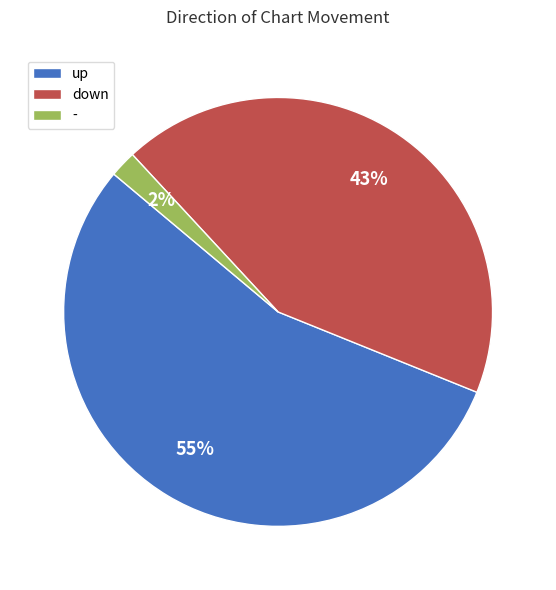

How many segments does this pie chart have?

3